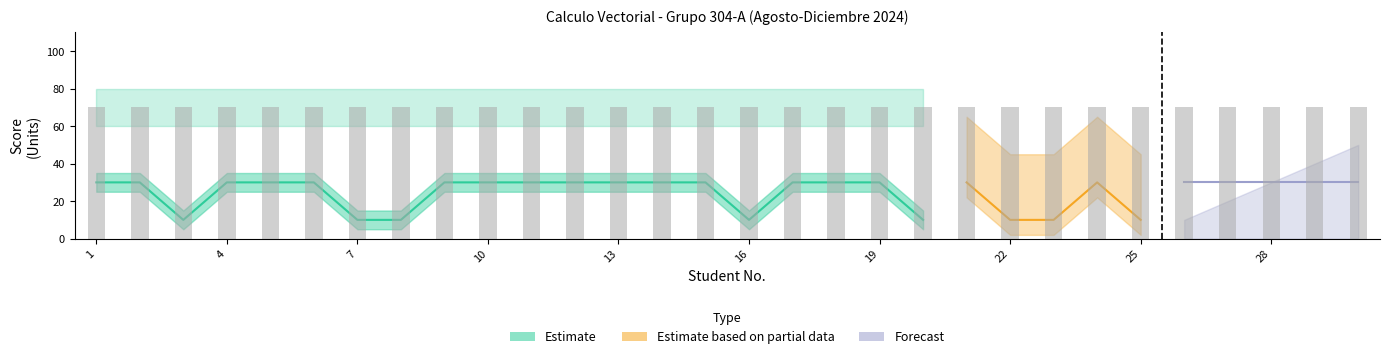

True or false: U1 has a value of 46 at 28.

False